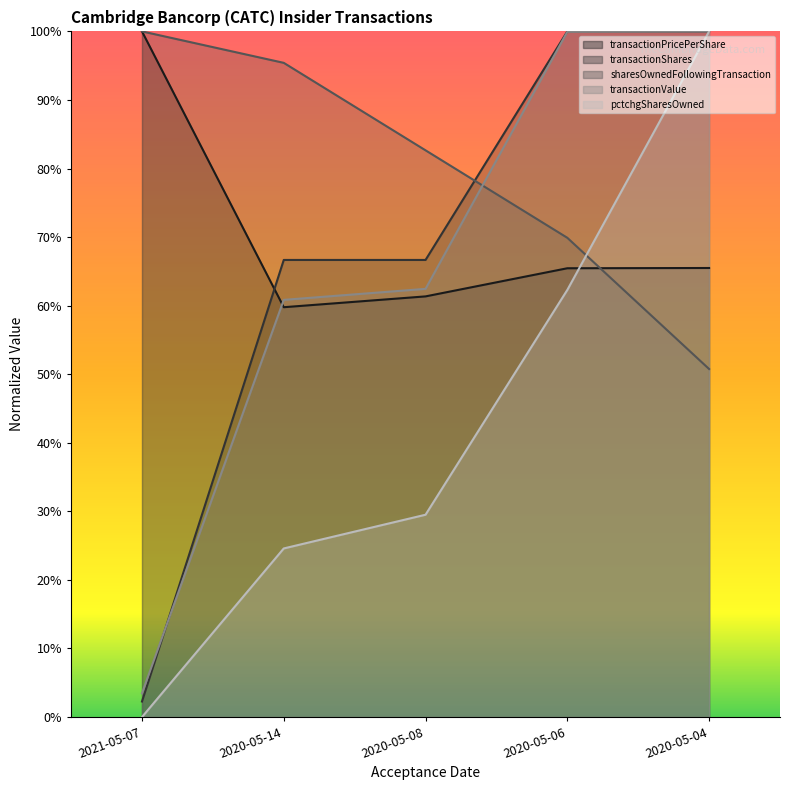

After their last crossing, which series has the higher values: transactionPricePerShare or pctchgSharesOwned?

pctchgSharesOwned